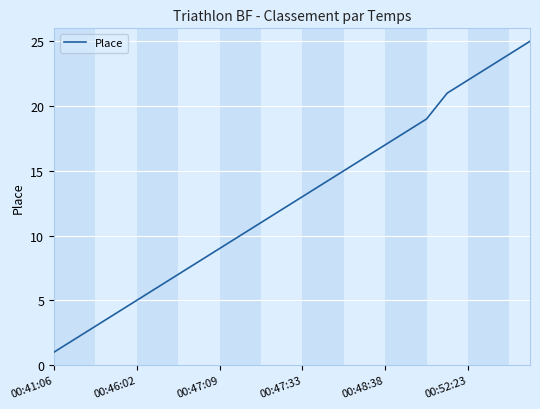

What is the difference between the maximum and minimum values?

24